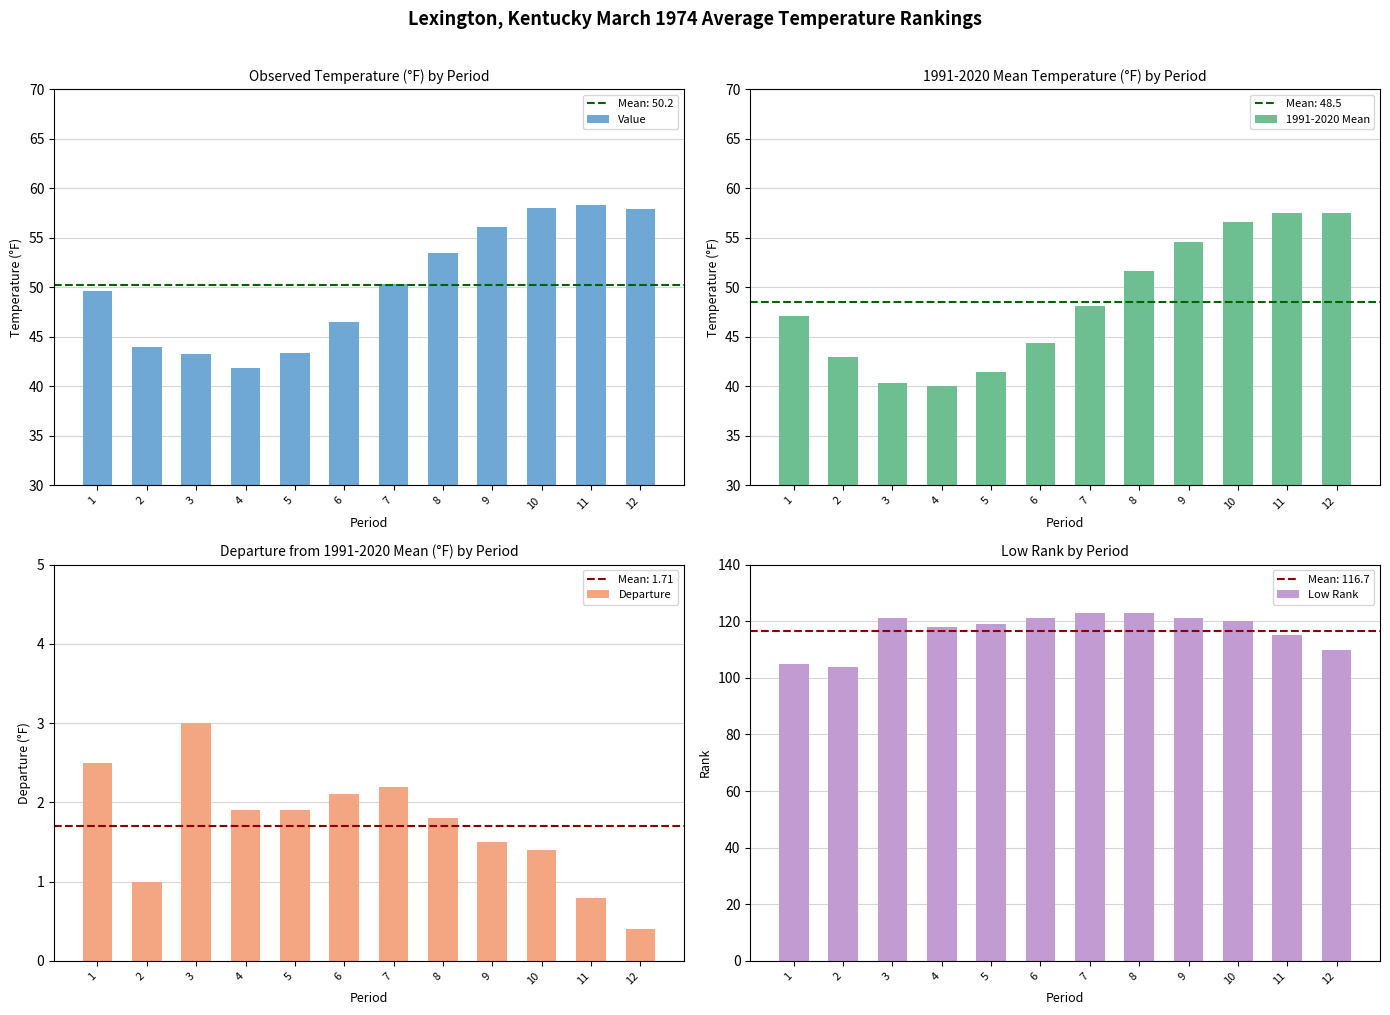

Count the number of data series in this chart.

4